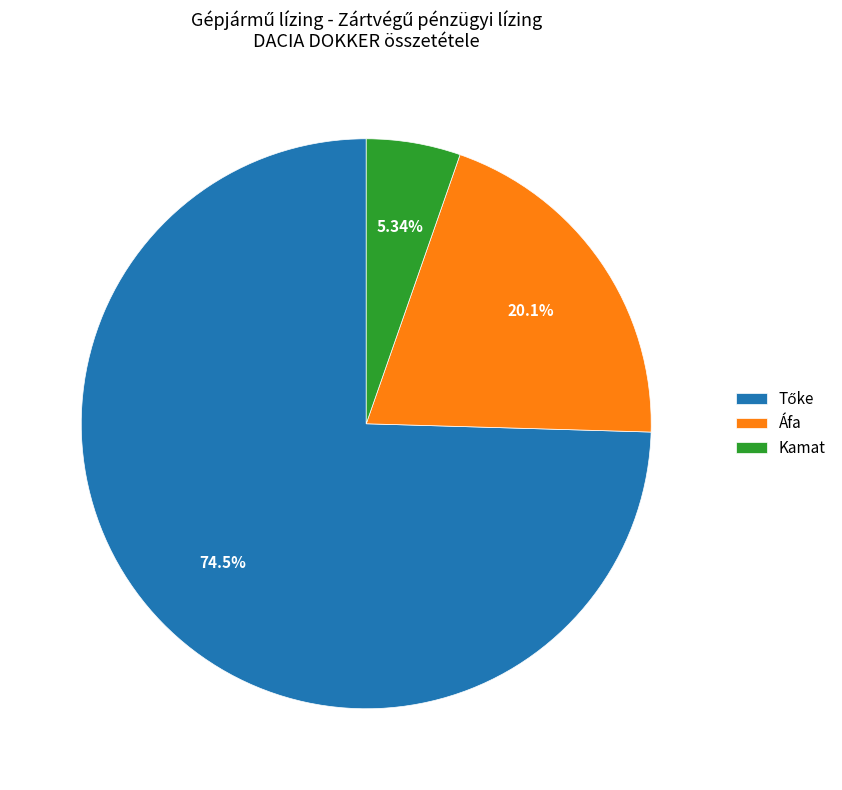

Approximately how many times larger is the value at Kamat compared to Áfa?

0.3